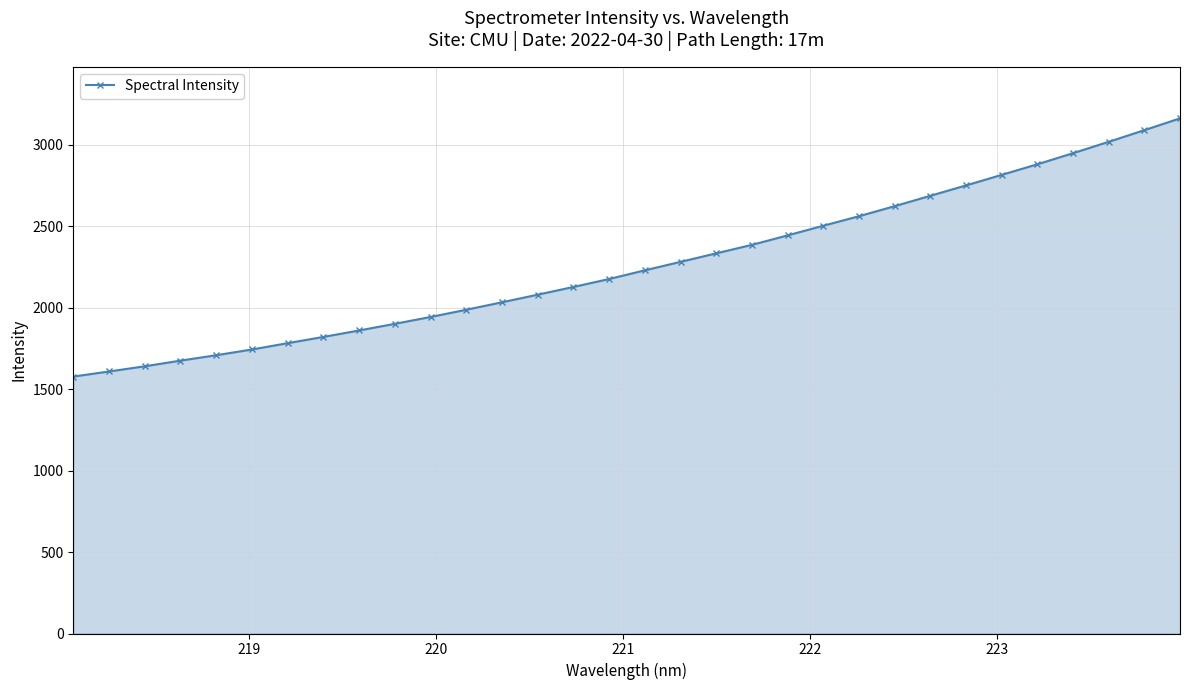

What is the difference between the maximum and minimum values?

1584.8